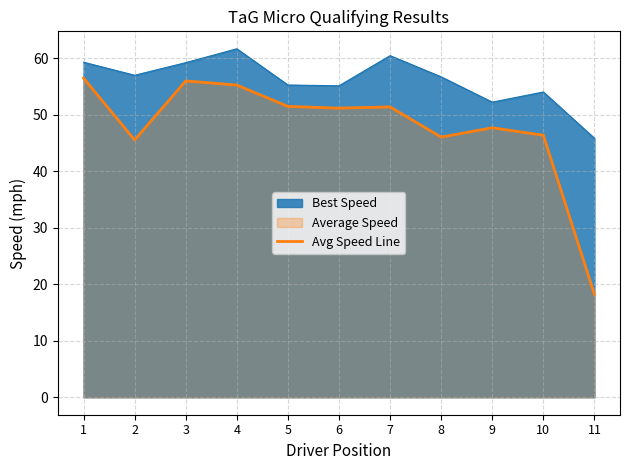

What is the maximum value shown in the chart?

61.7